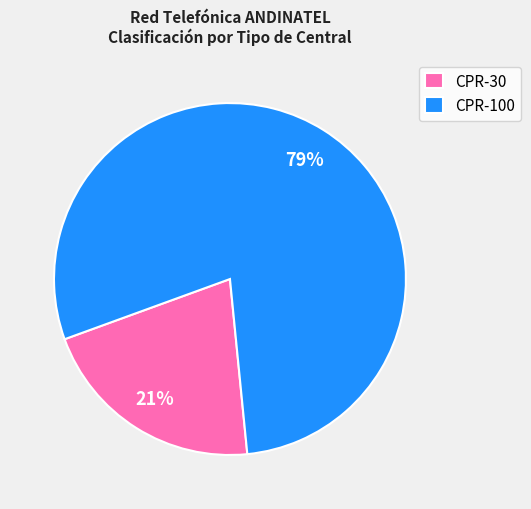

Is the sum of CPR-100 and CPR-30 greater than half?

Yes